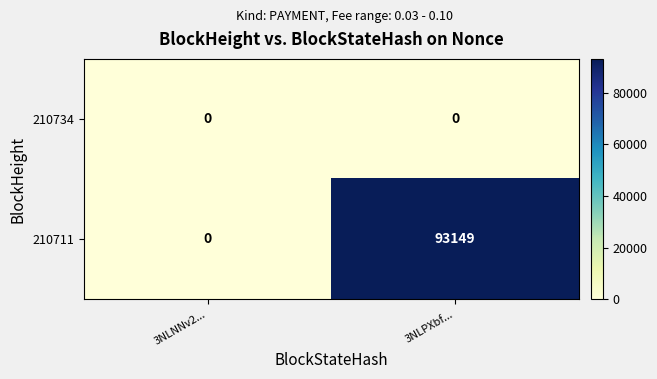

What is the sum of the 210711 values at 3NLNNv2... and 3NLPXbf...?

93149